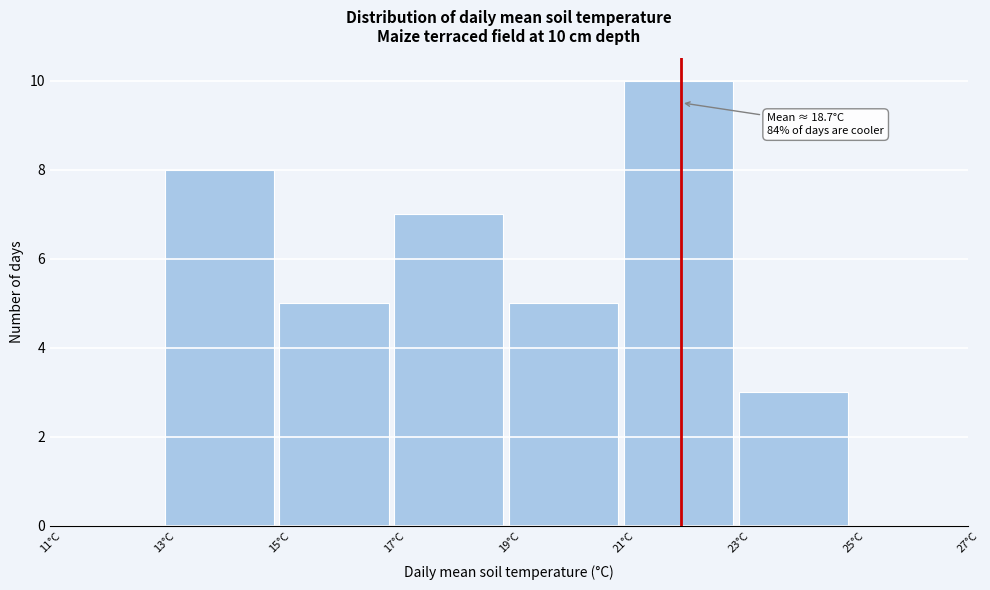

Over which range of the x-axis is the bar tallest?

21 to 23